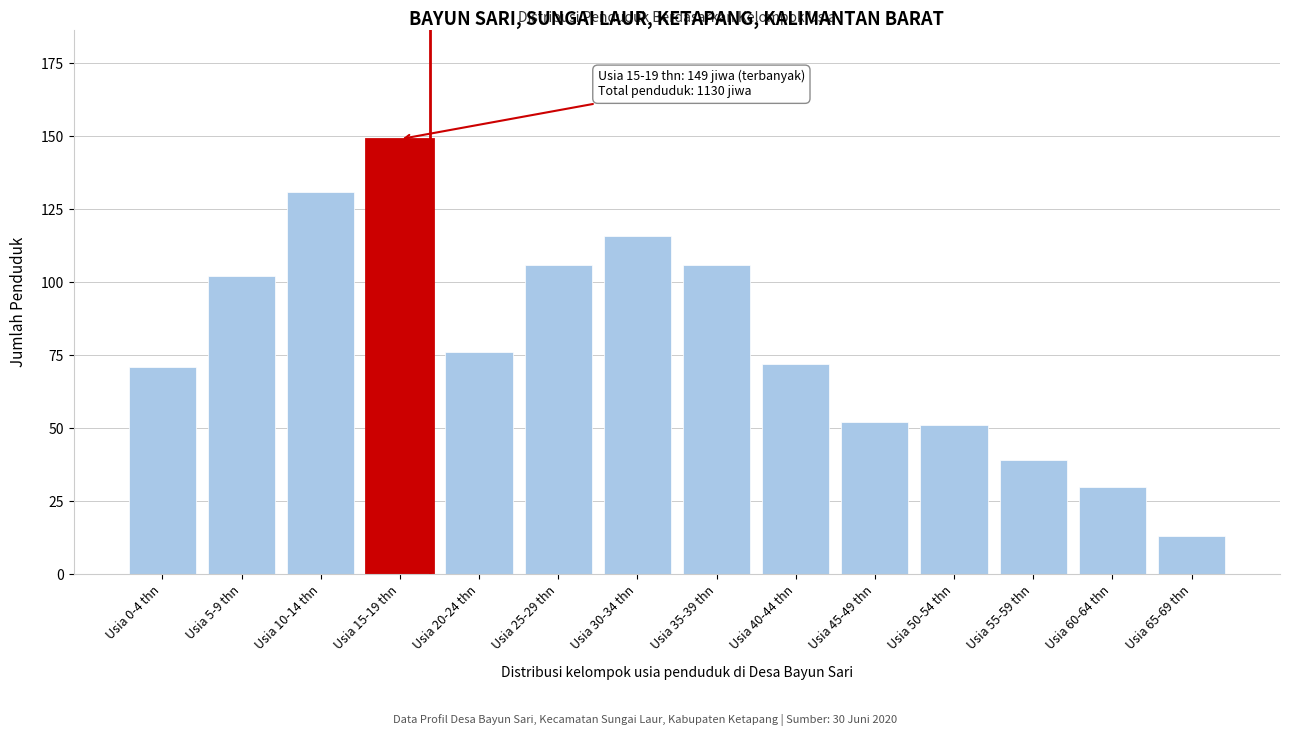

Reading left to right, transcribe all the data shown in this chart.

71	102	131	149	76	106	116	106	72	52	51	39	30	13